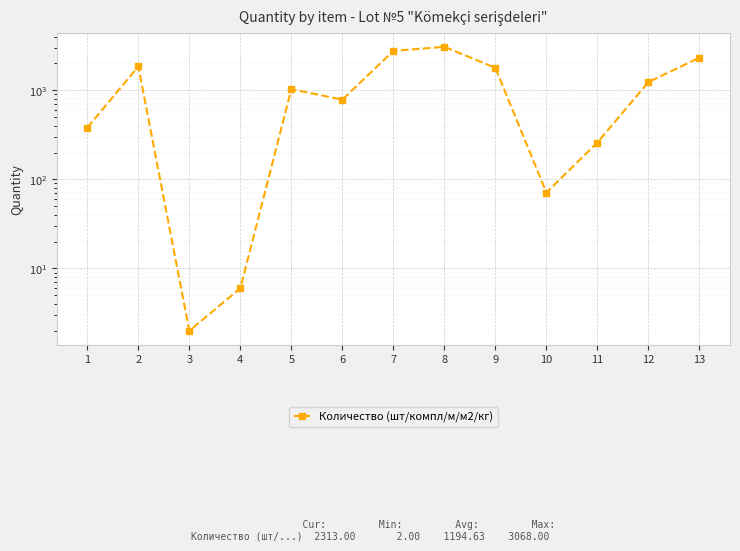

What is the difference between the maximum and minimum values?

3066.0